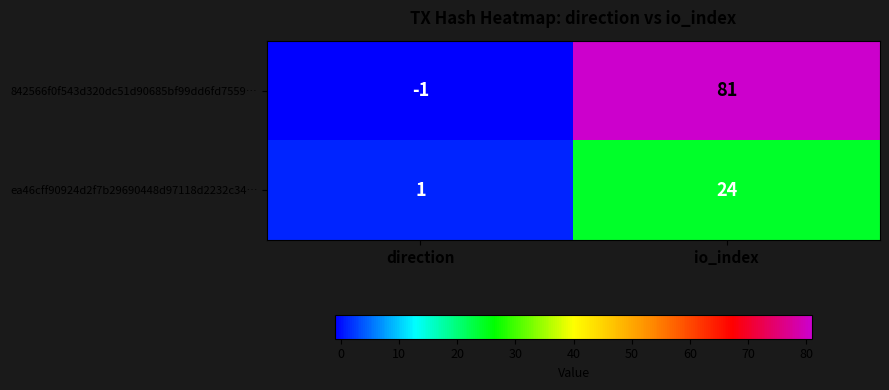

Rank the series by their average value, from lowest to highest.

ea46cff90924d2f7b29690448d97118d2232c34…, 842566f0f543d320dc51d90685bf99dd6fd7559…